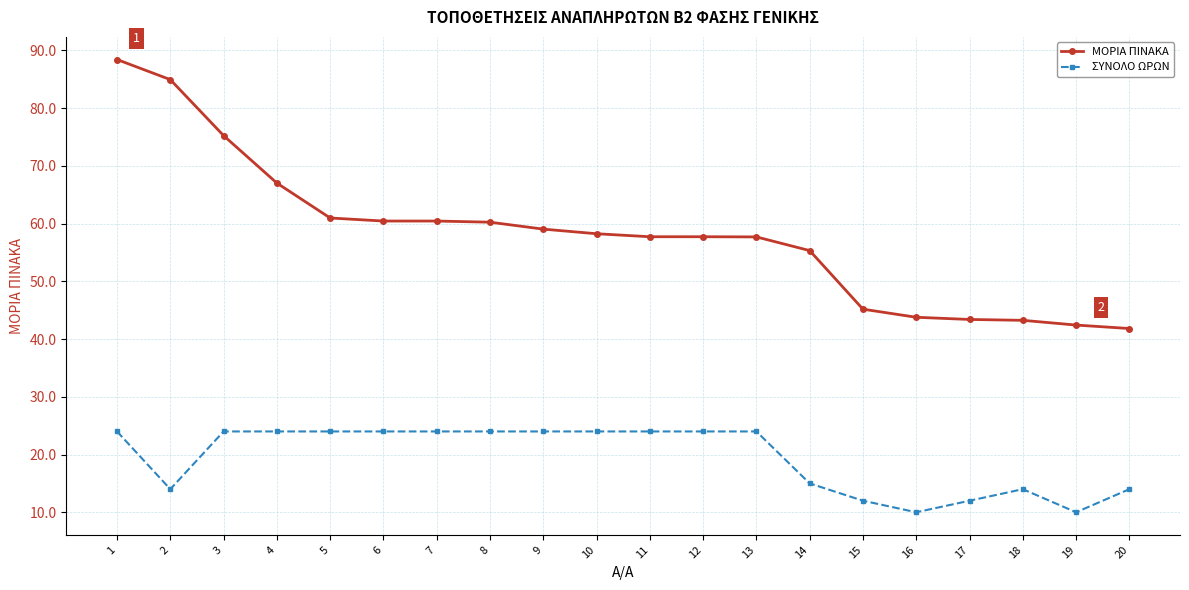

Does the chart display data point markers on the line(s)?

Yes